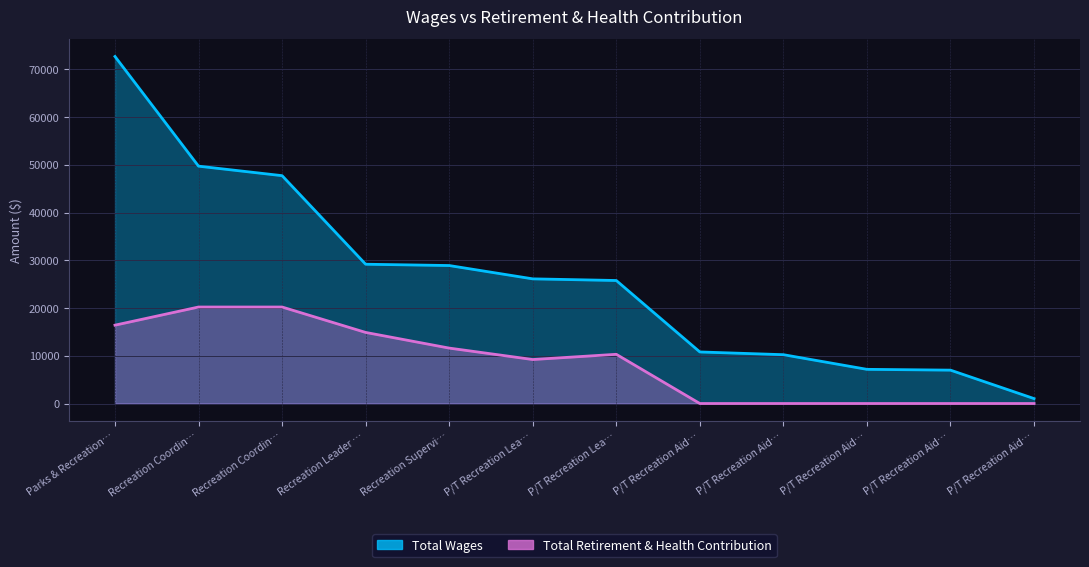

What is the label of the 3rd point from the right?

P/T Recreation Aid…